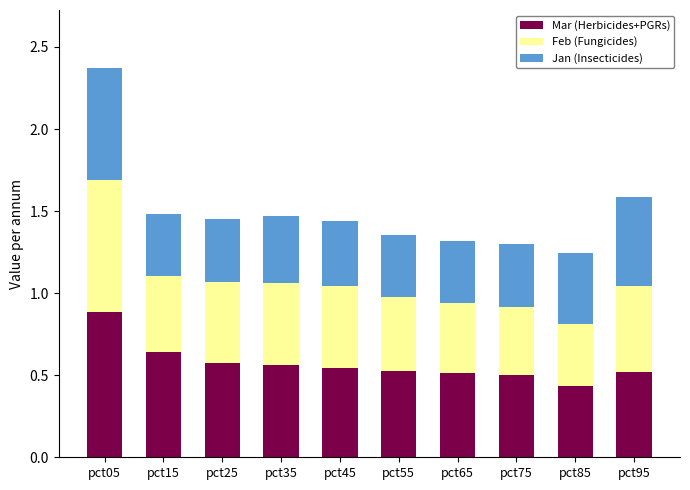

What is the total value across all series at pct15?

1.5